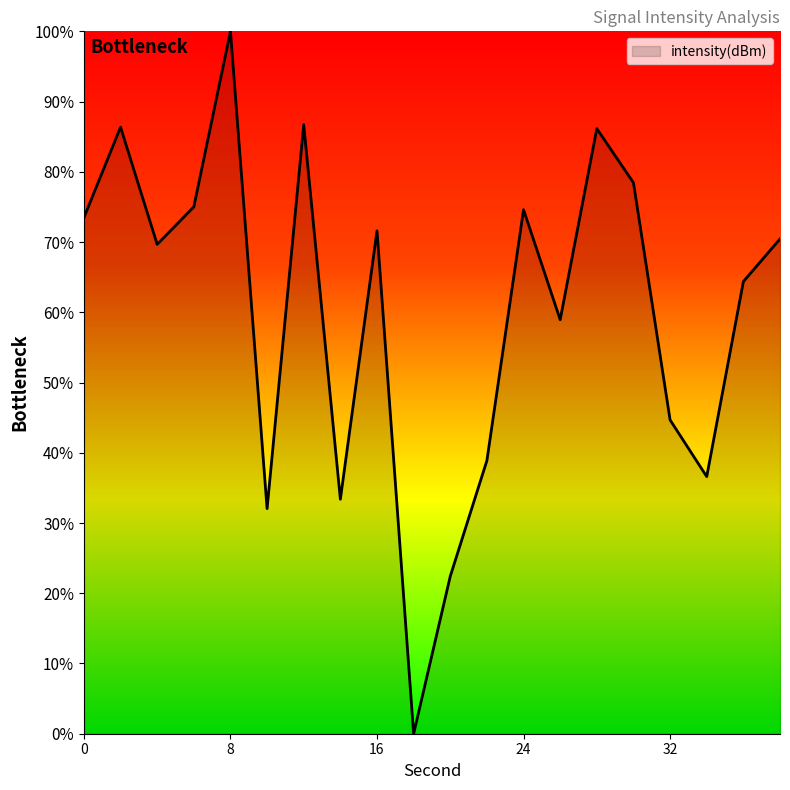

What is the greatest value displayed?

100.0